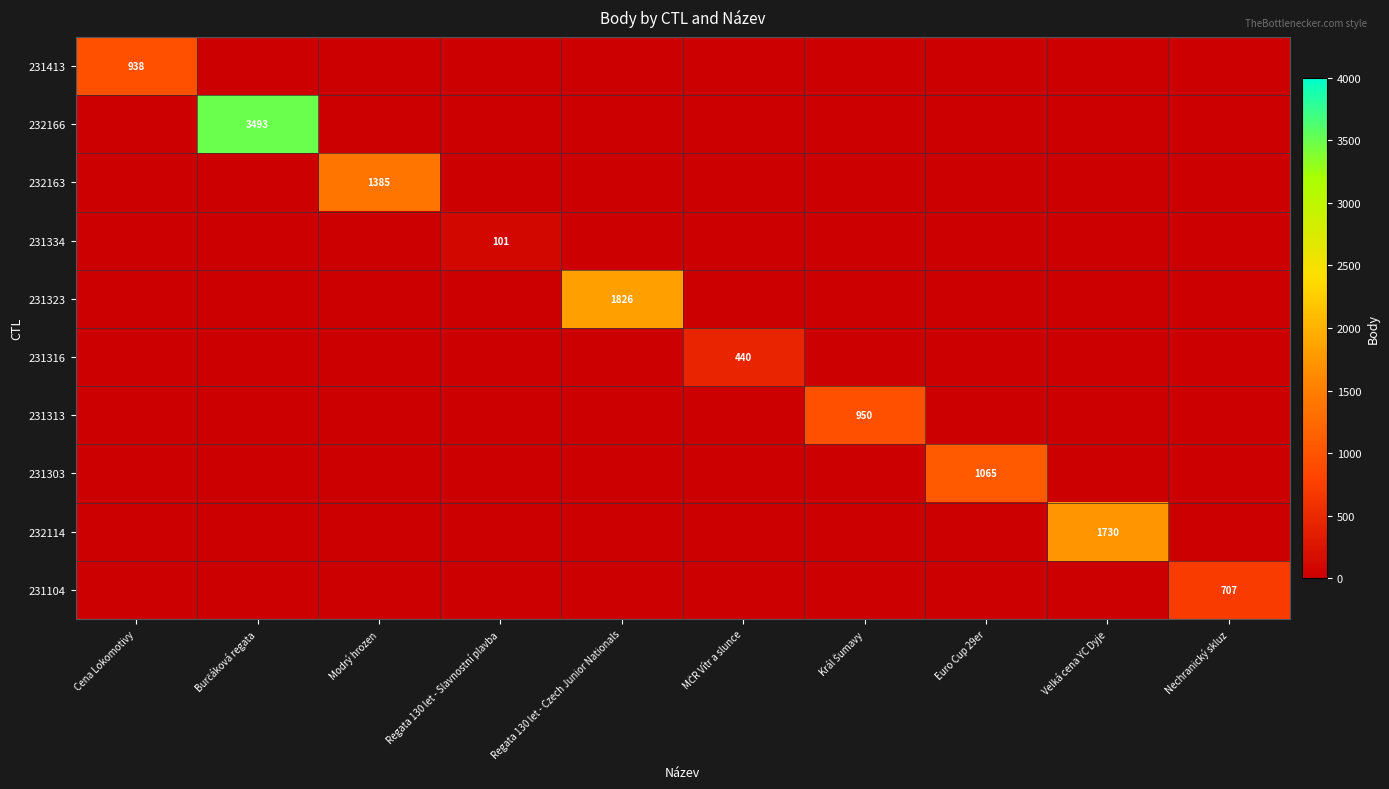

The 232114 series shows 2680 at Velká cena YC Dyje. True or false?

False